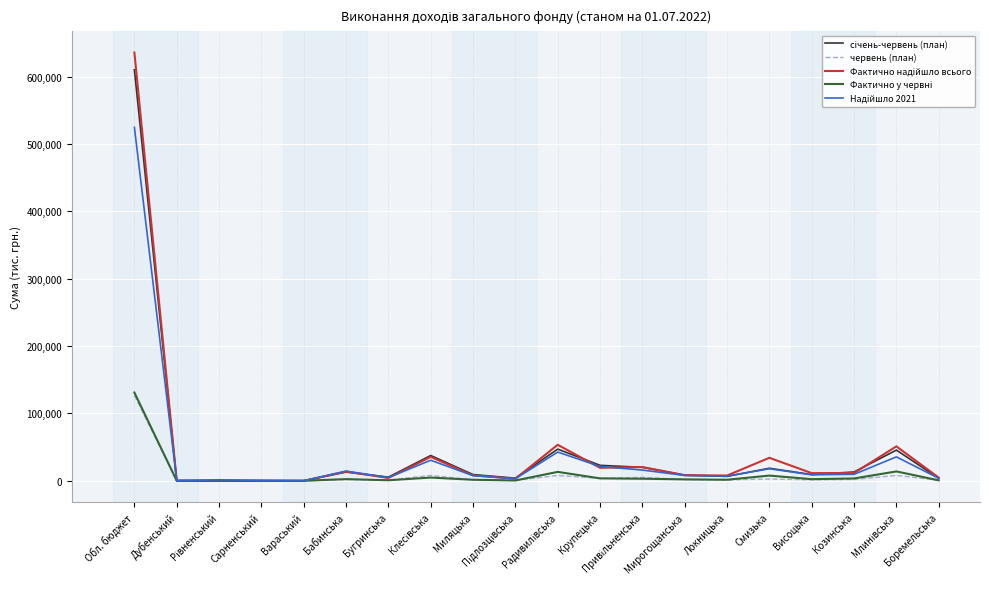

What is the greatest value displayed?

635812.5